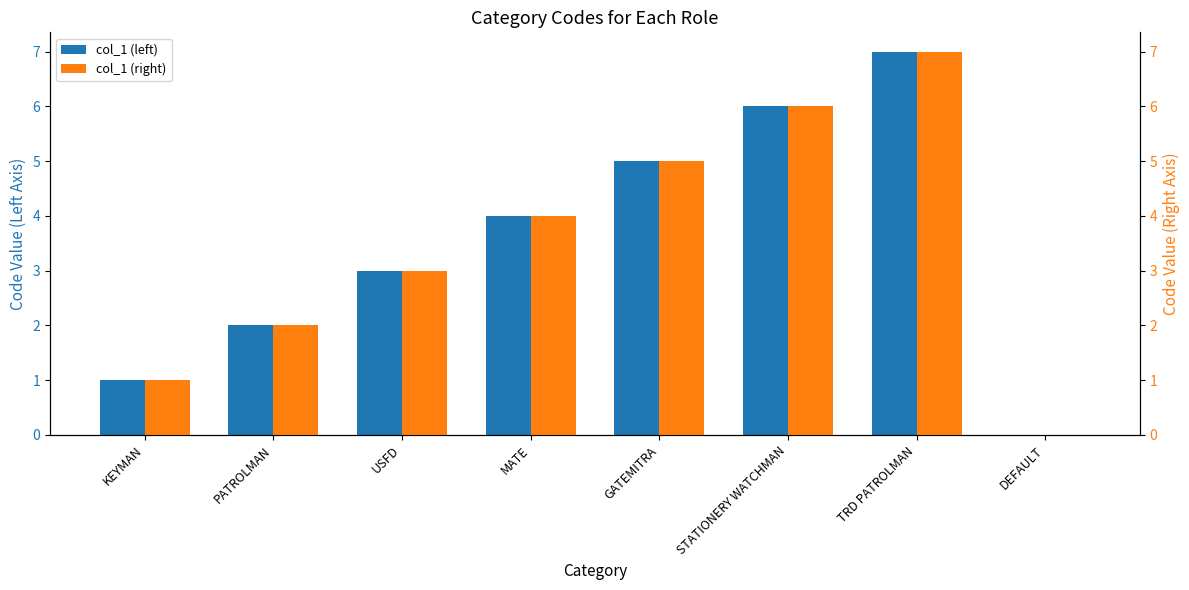

Where is col_1 nearest to the value 3?

USFD